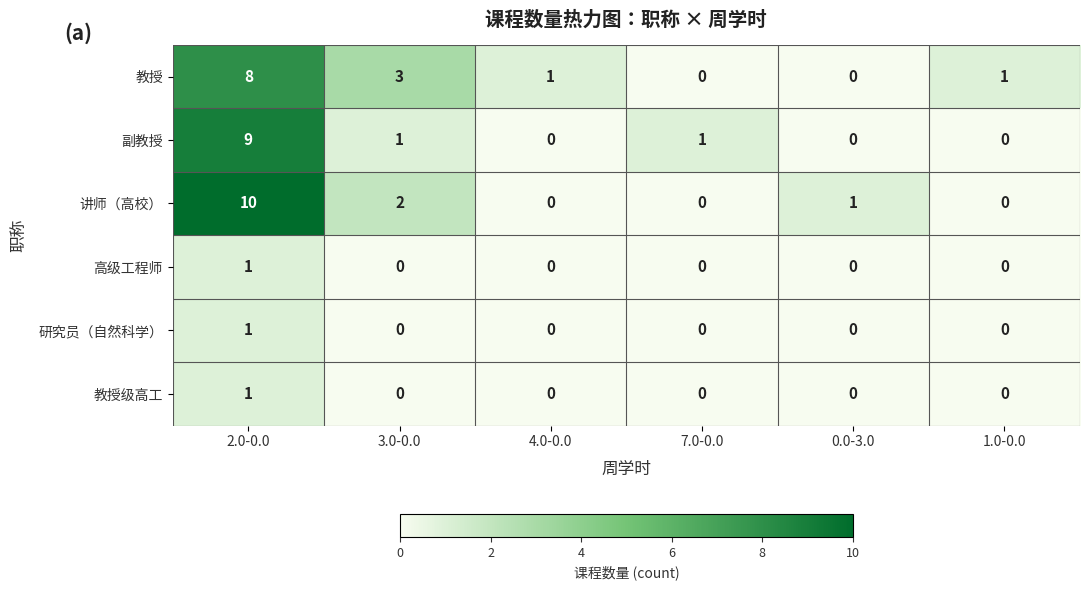

Count the number of data series in this chart.

6